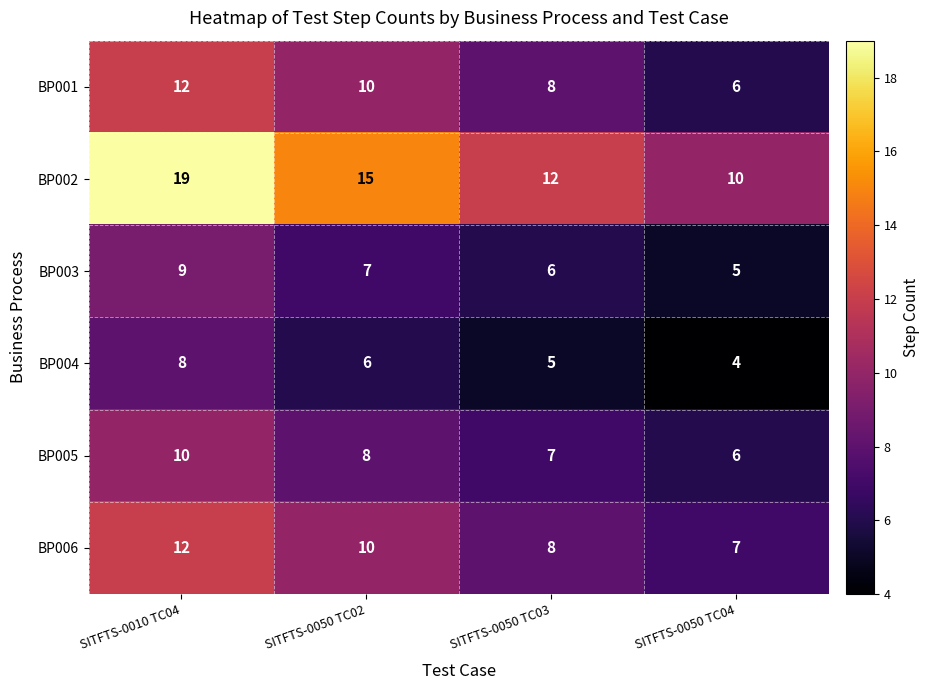

Is it true that BP003 equals 3 at SITFTS-0010 TC04?

False